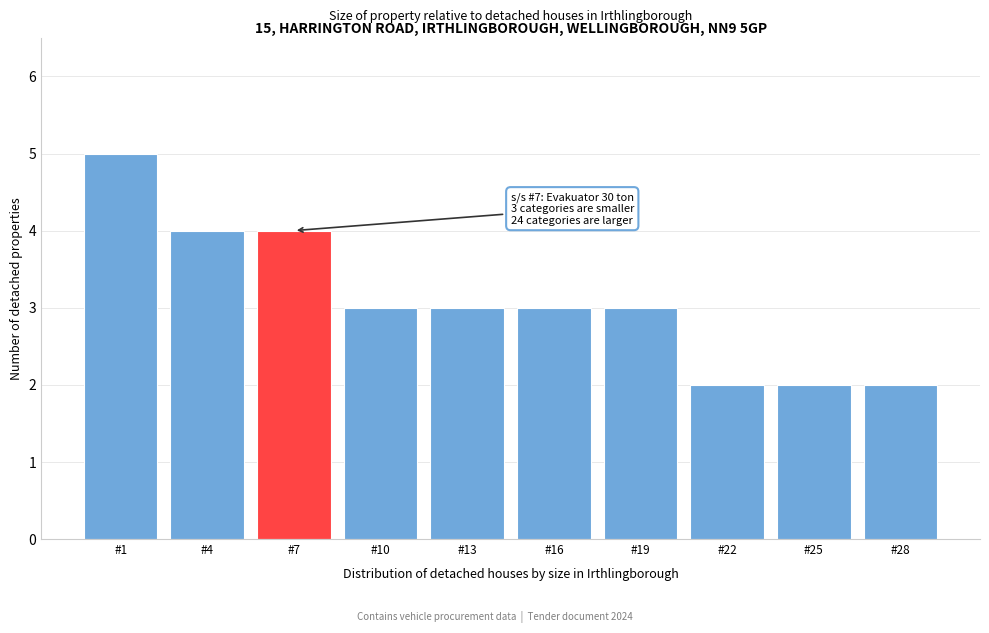

Reading right to left, list all the values displayed in this chart.

#28=2	#25=2	#22=2	#19=3	#16=3	#13=3	#10=3	#7=4	#4=4	#1=5